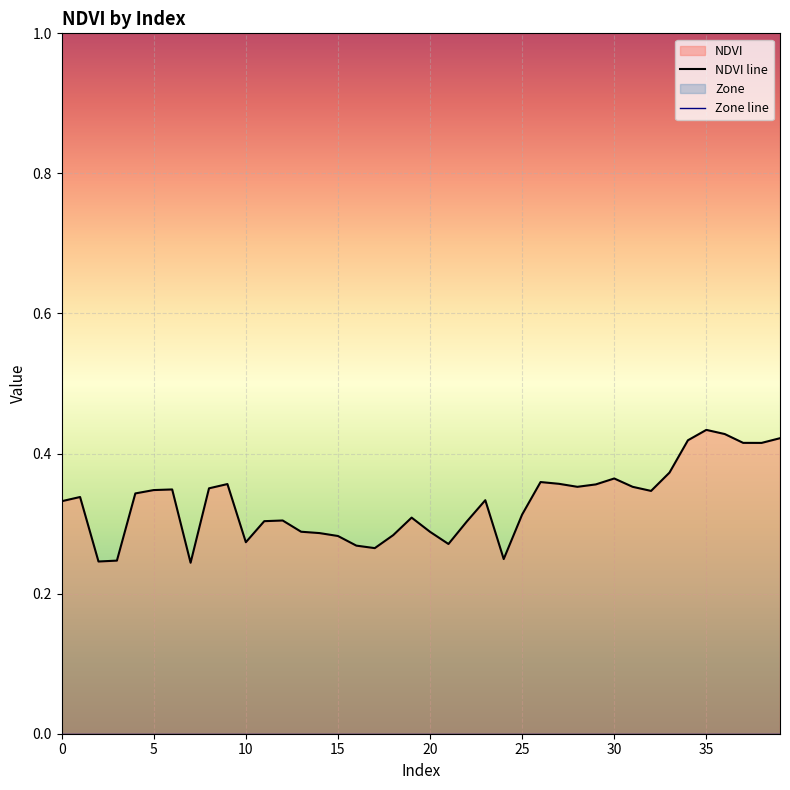

What is the sum of all values?

13.2